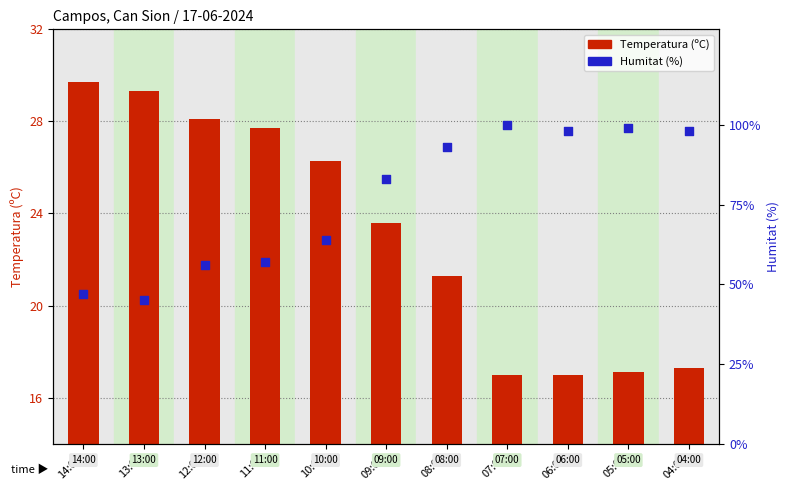

Is the value of Humitat (%) at 09:00 greater than the value of Temperatura (ºC) at 08:00?

Yes